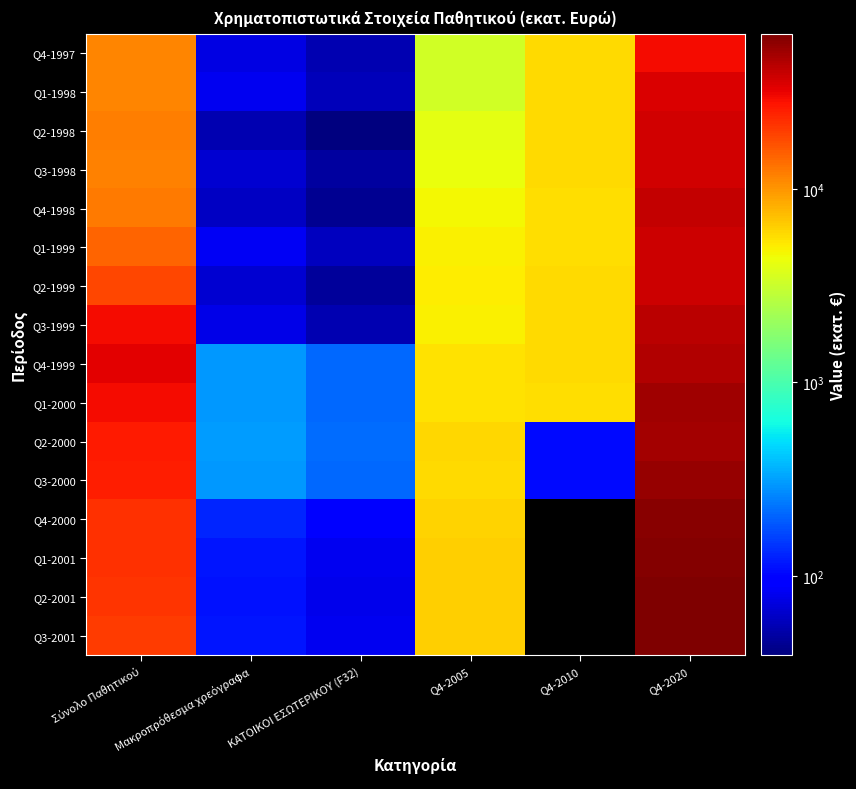

Rank the series by their maximum value, from lowest to highest.

Q4-1997, Q1-1998, Q2-1998, Q3-1998, Q1-1999, Q2-1999, Q4-1998, Q3-1999, Q4-1999, Q2-2000, Q1-2000, Q3-2000, Q4-2000, Q1-2001, Q2-2001, Q3-2001